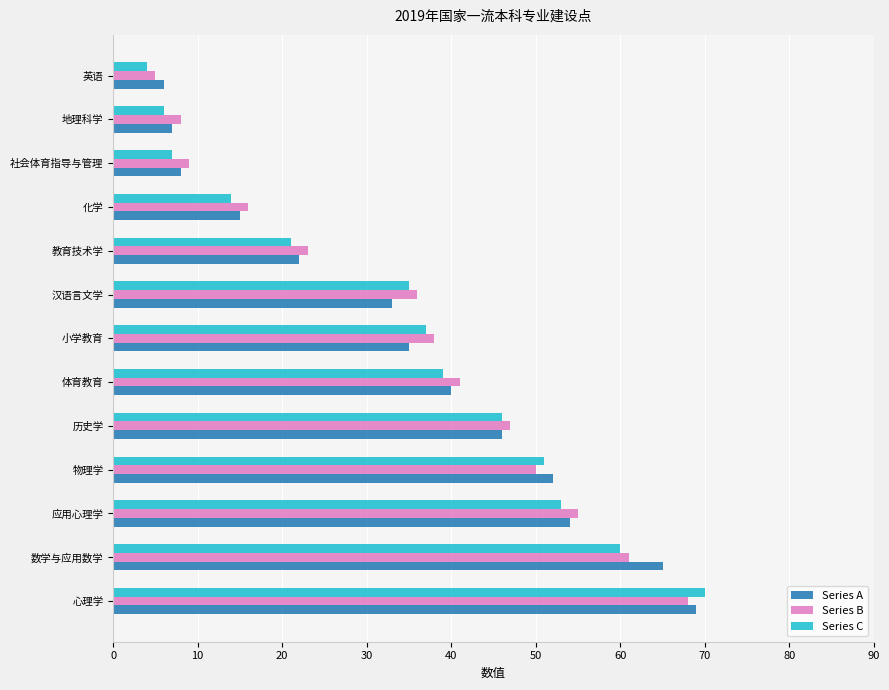

At which category is the sum across all series the highest?

心理学